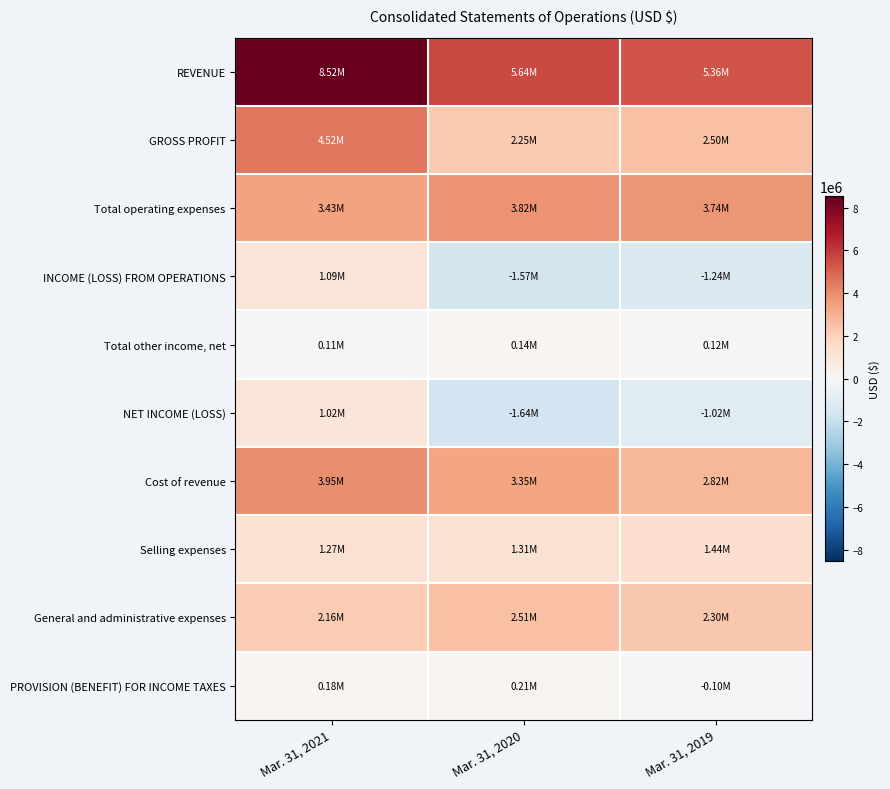

At which category is the sum across all series the highest?

Mar. 31, 2021